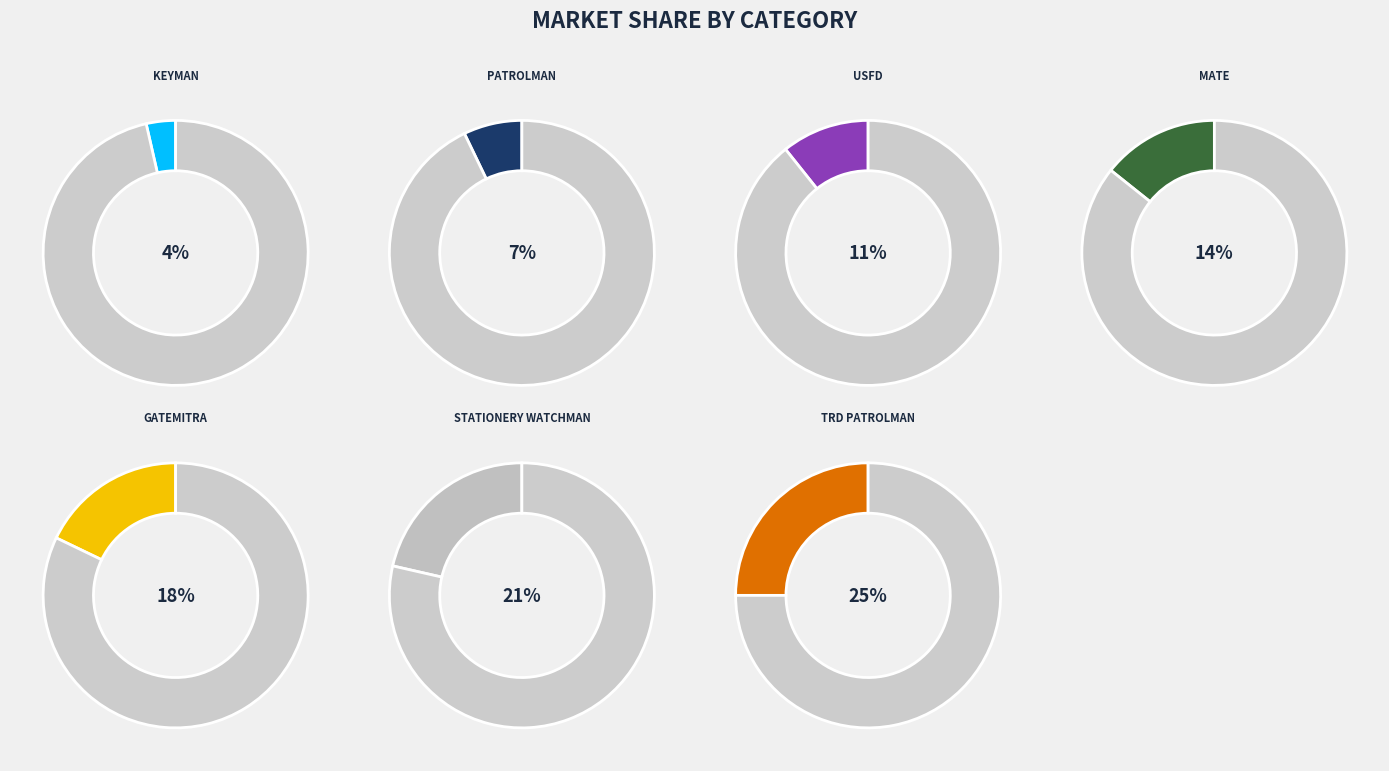

How much of the chart is everything except STATIONERY WATCHMAN?

78.6%